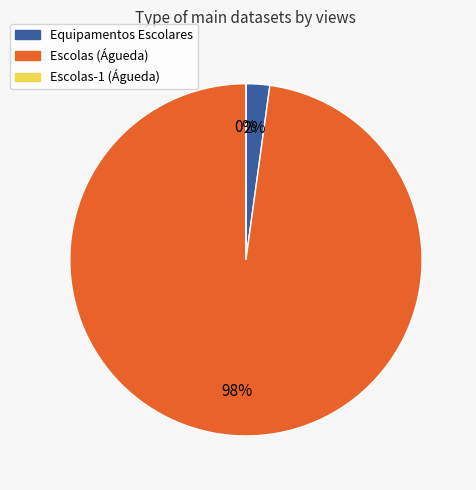

What percentage is NOT represented by Escolas-1 (Águeda)?

100.0%